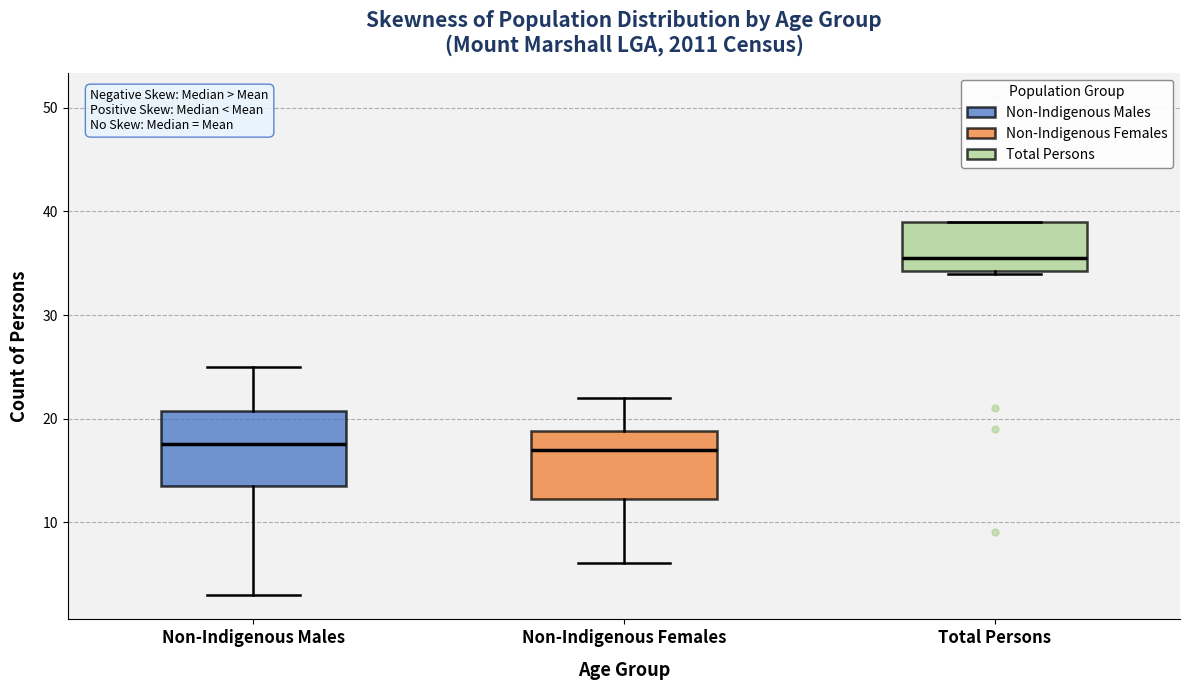

Reading left to right, read every box against the y-axis: the position of its median line, the range the box covers, and the ends of its whiskers. The values are not printed on the chart, so give them approximately, as read against the axis.

Non-Indigenous Males: median 18, box 14 to 21, whiskers 3 to 25
Non-Indigenous Females: median 17, box 12 to 19, whiskers 6 to 22
Total Persons: median 36, box 34 to 39, whiskers 34 to 39